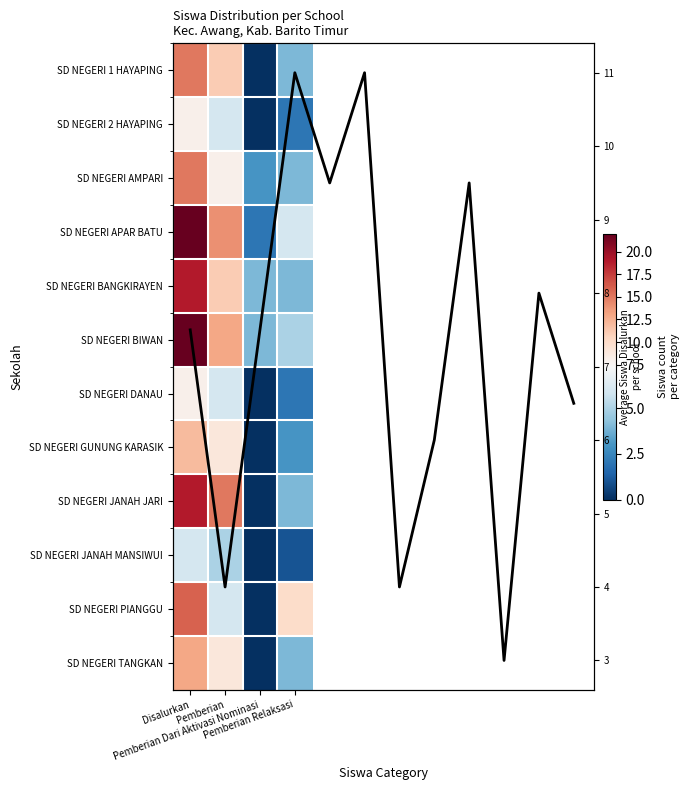

Rank the series by their maximum value, from lowest to highest.

SD NEGERI JANAH MANSIWUI, SD NEGERI 2 HAYAPING, SD NEGERI DANAU, SD NEGERI GUNUNG KARASIK, SD NEGERI TANGKAN, SD NEGERI 1 HAYAPING, SD NEGERI AMPARI, SD NEGERI PIANGGU, SD NEGERI BANGKIRAYEN, SD NEGERI JANAH JARI, SD NEGERI APAR BATU, SD NEGERI BIWAN